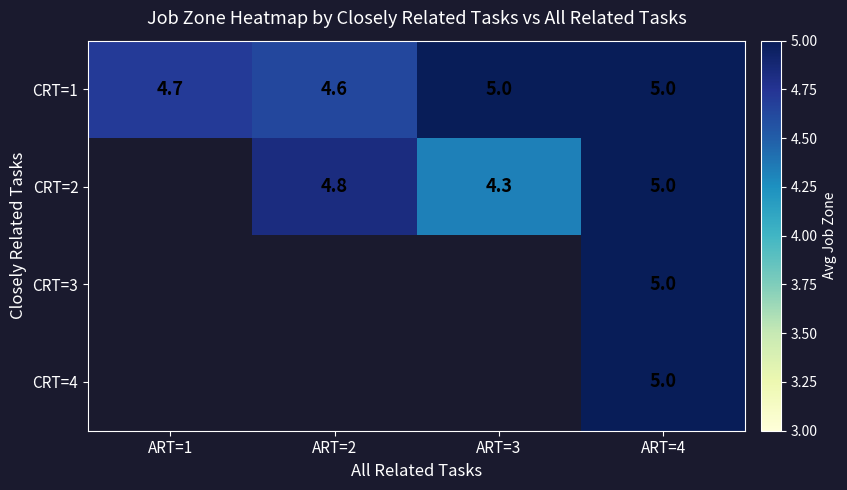

Count the CRT=1 values in the range 4 to 5.

4